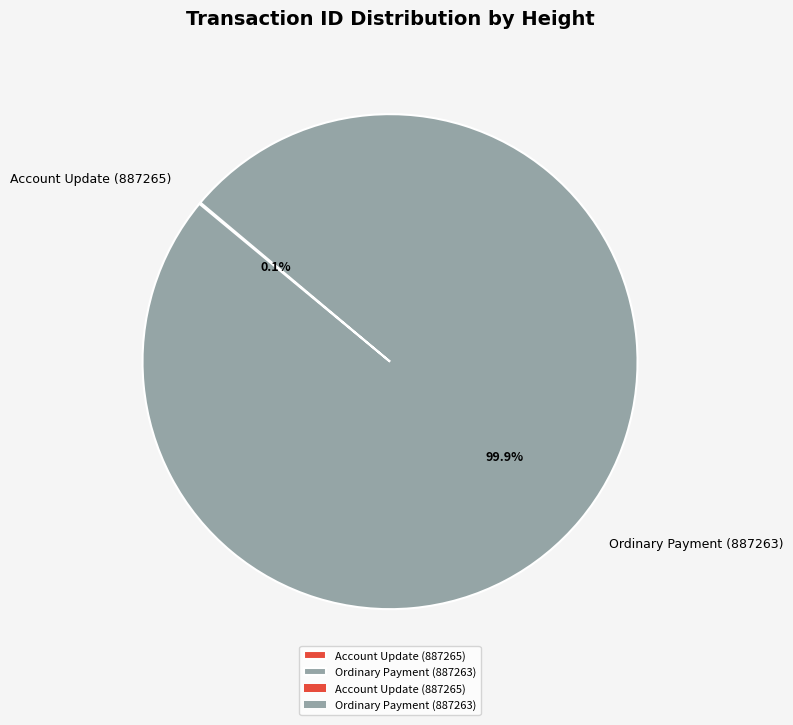

True or false: Ordinary Payment (887263) accounts for 100% of the total.

True